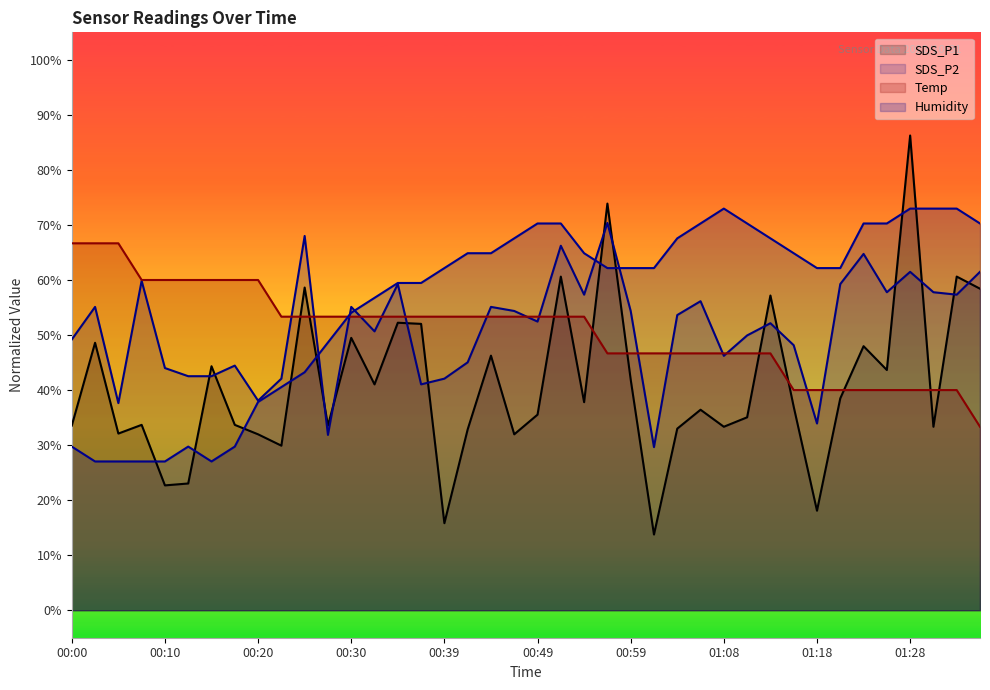

Which series has the largest total across all categories?

Humidity